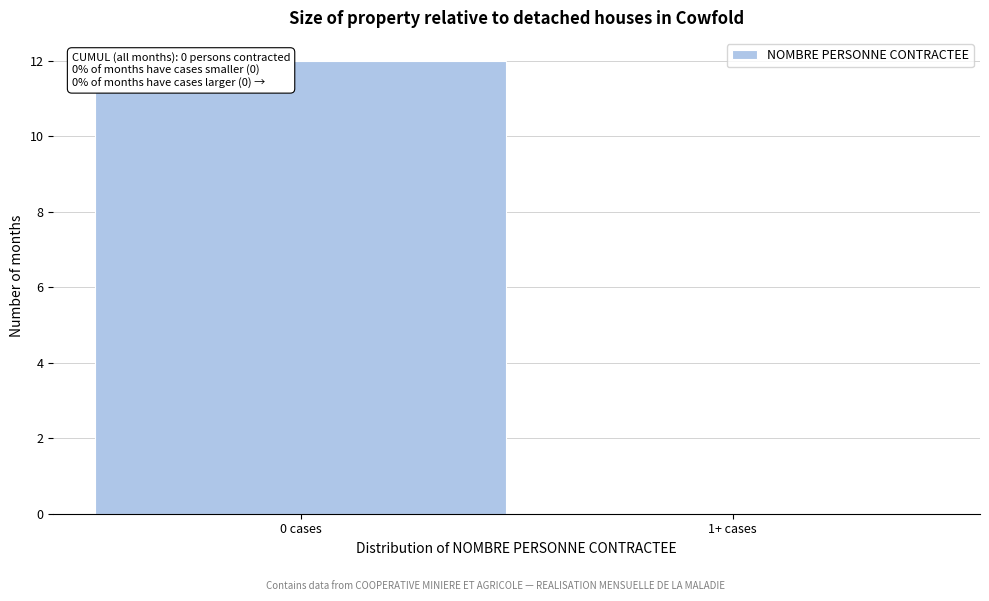

Reading right to left, what are all the values shown in this chart?

1+ cases=0	0 cases=12